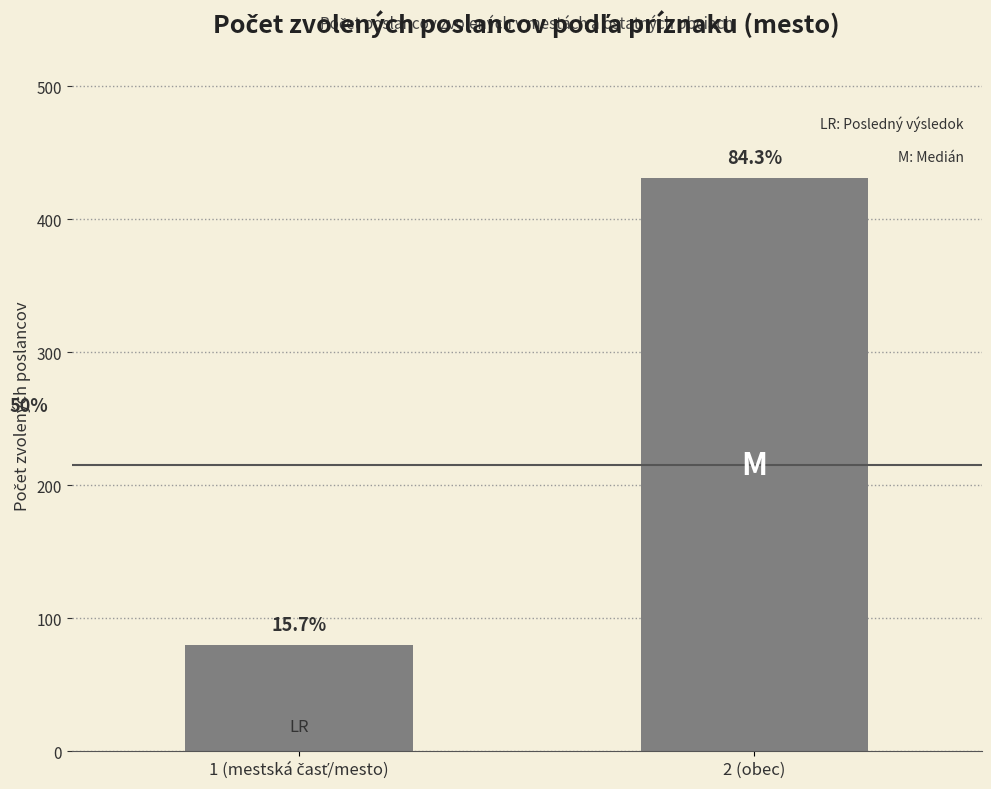

What is the average value?

256